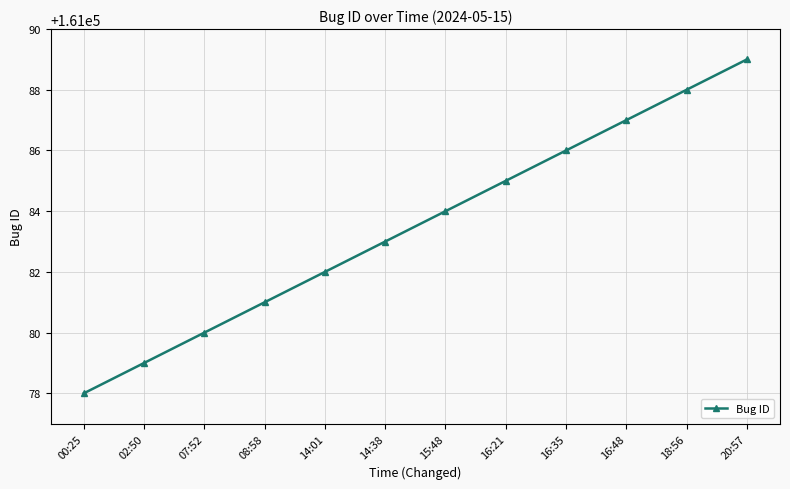

What is the change in value from 00:25 to 14:38?

+5